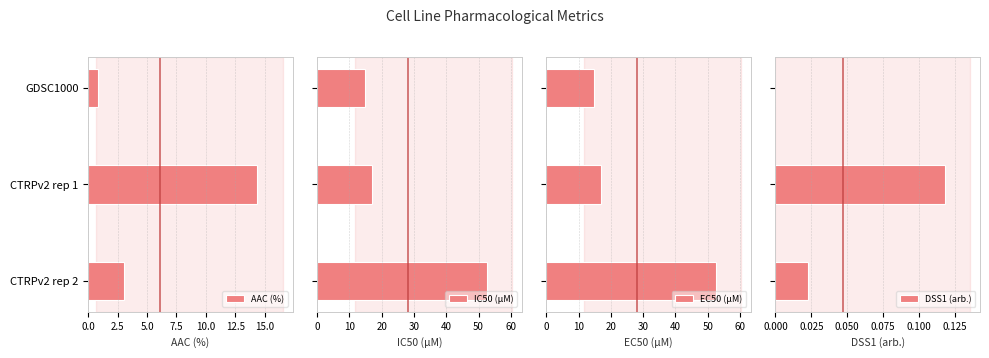

Reading right to left, transcribe all the data shown in this chart.

AAC (%): 5.0=3.0	2.5=14.4	0.0=0.9
IC50 (µM): 5.0=52.5	2.5=16.9	0.0=14.7
EC50 (µM): 5.0=52.5	2.5=16.9	0.0=14.7
DSS1 (arb.): 5.0=0.0	2.5=0.1	0.0=0.0